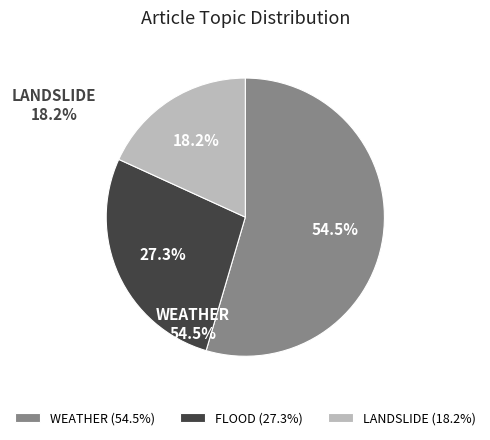

Which has a higher value, LANDSLIDE or WEATHER?

WEATHER